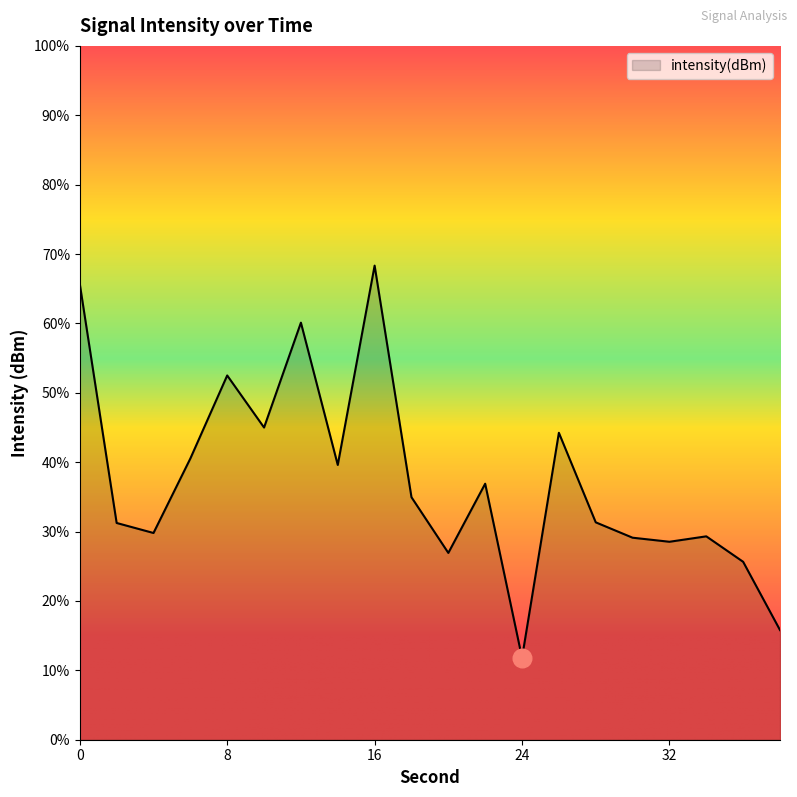

Between 16 and 38, which is larger?

16